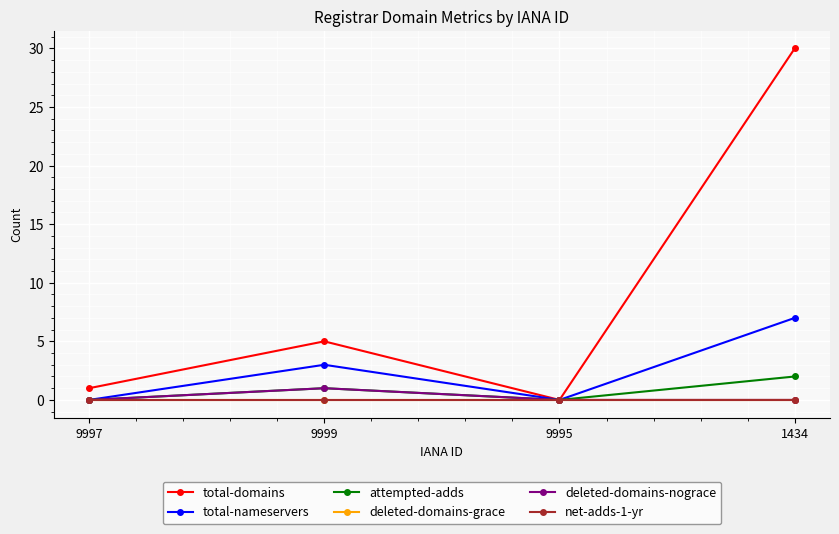

Reading right to left, transcribe all the data shown in this chart.

total-domains: 30	0	5	1
total-nameservers: 7	0	3	0
attempted-adds: 2	0	1	0
deleted-domains-grace: 0	0	0	0
deleted-domains-nograce: 0	0	1	0
net-adds-1-yr: 0	0	0	0